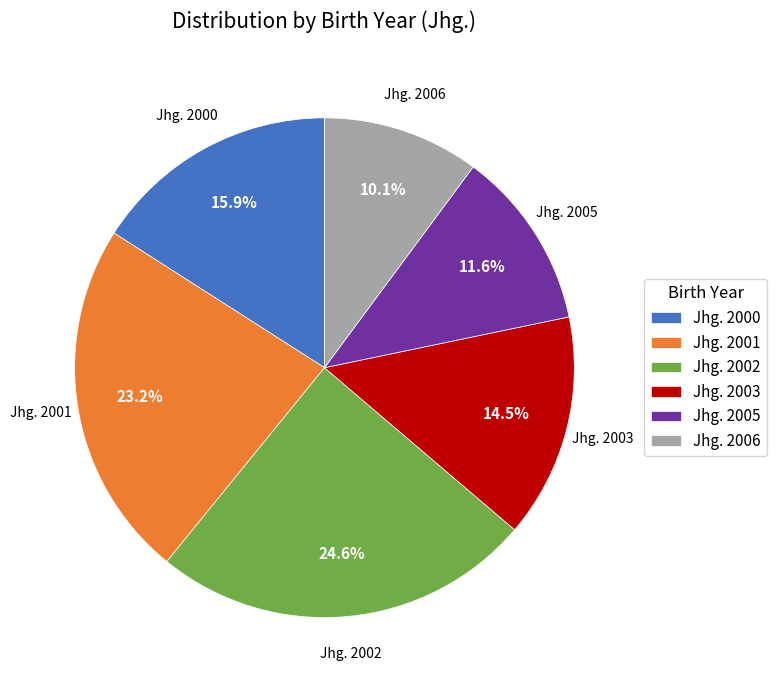

Is the sum of Jhg. 2003 and Jhg. 2002 greater than half?

No